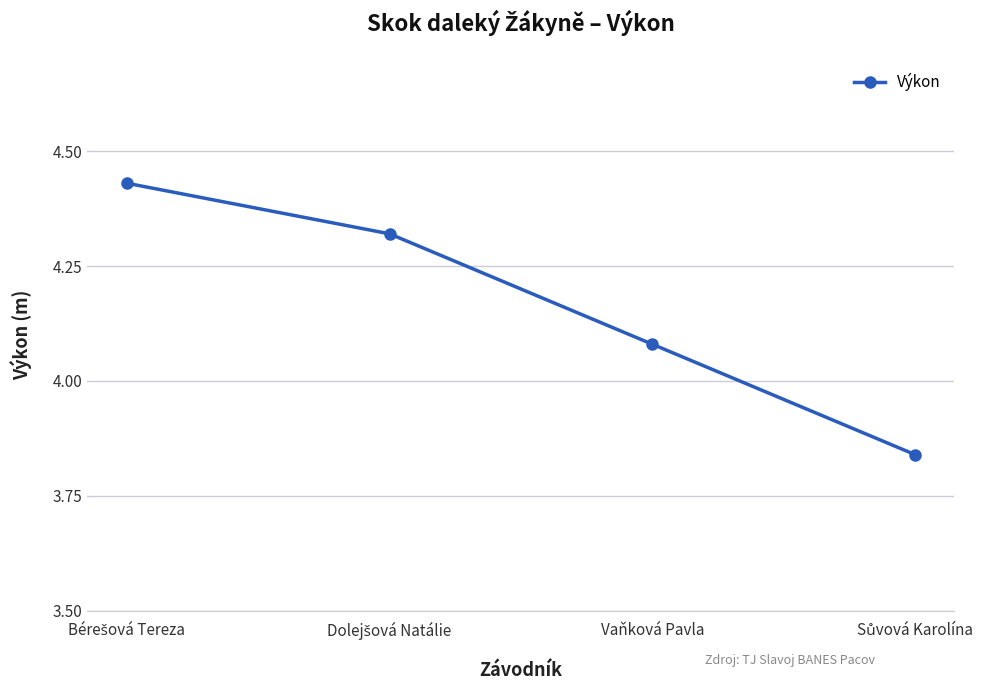

Is this an area chart (filled region under the line)?

No